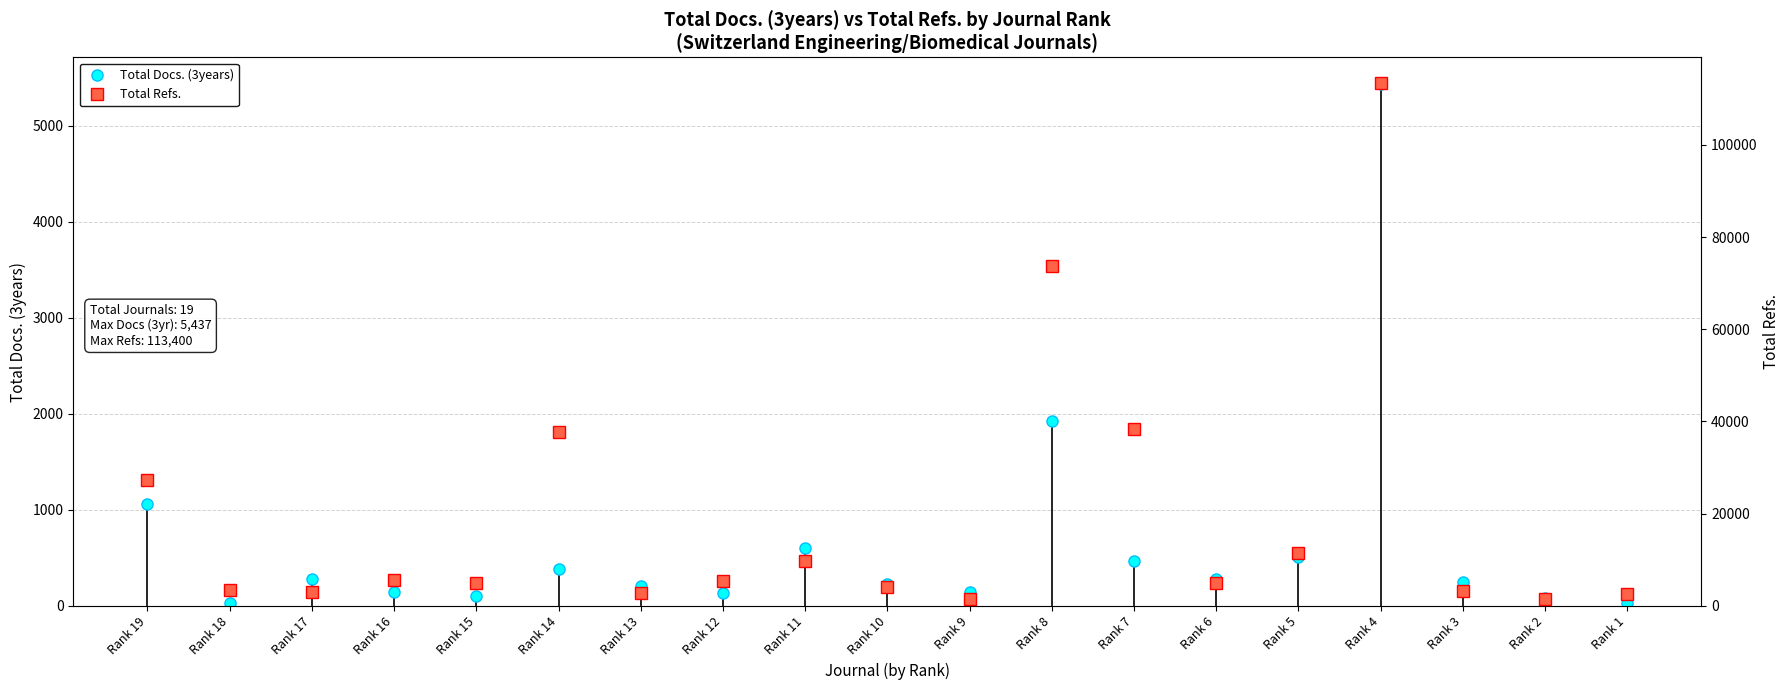

What is the sum of all Total Refs. values?

354306